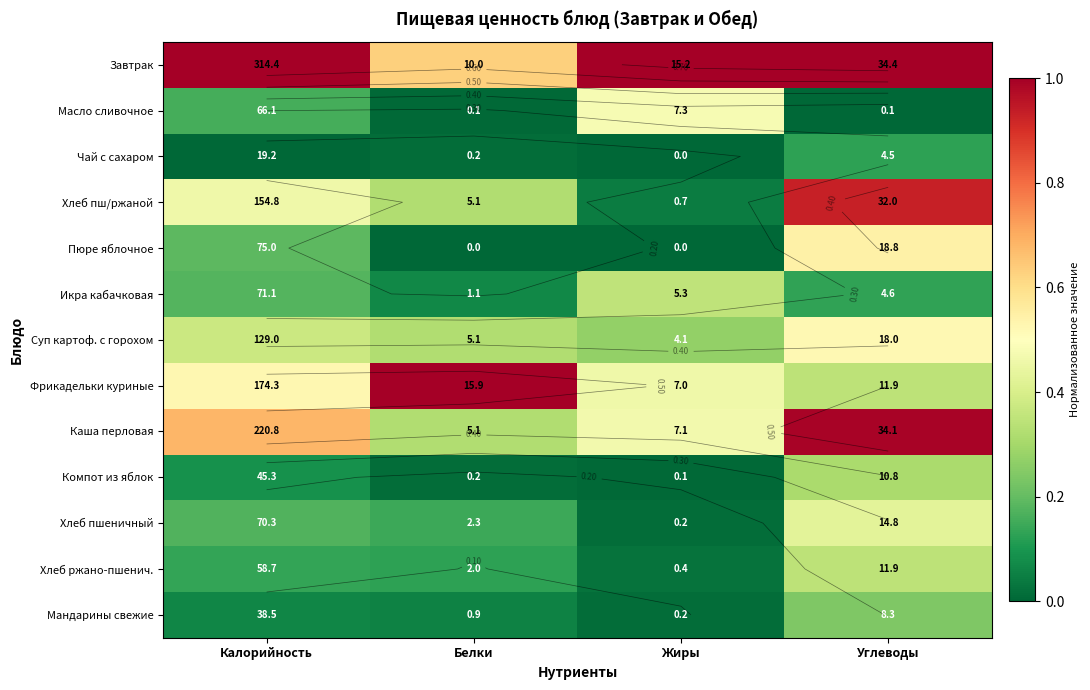

What is the difference between the maximum and second lowest values in the Суп картоф. с горохом series?

0.2